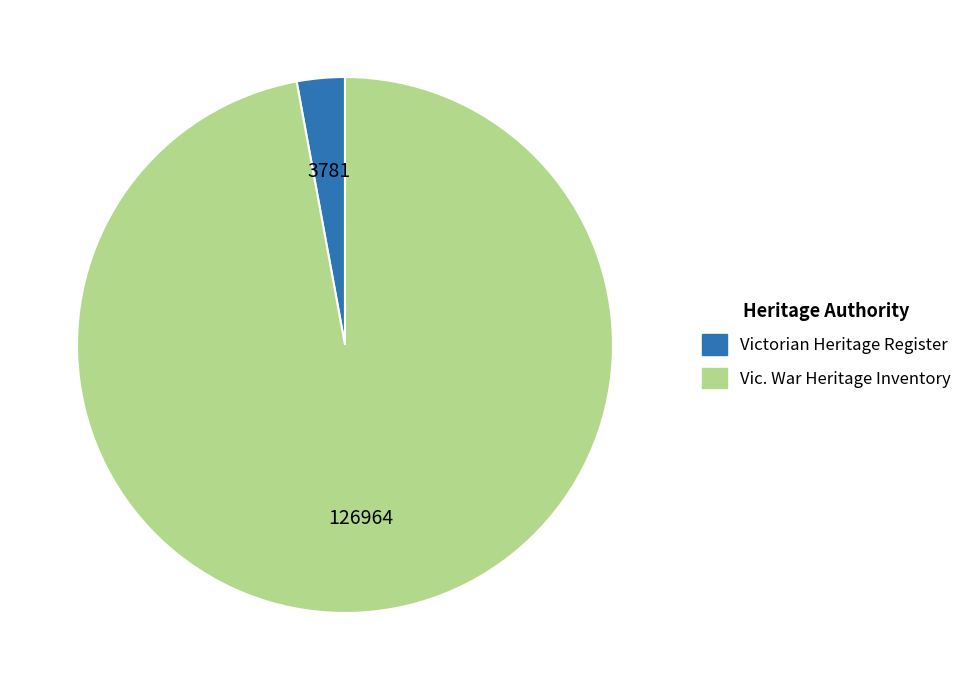

Does any single category account for the majority?

Yes